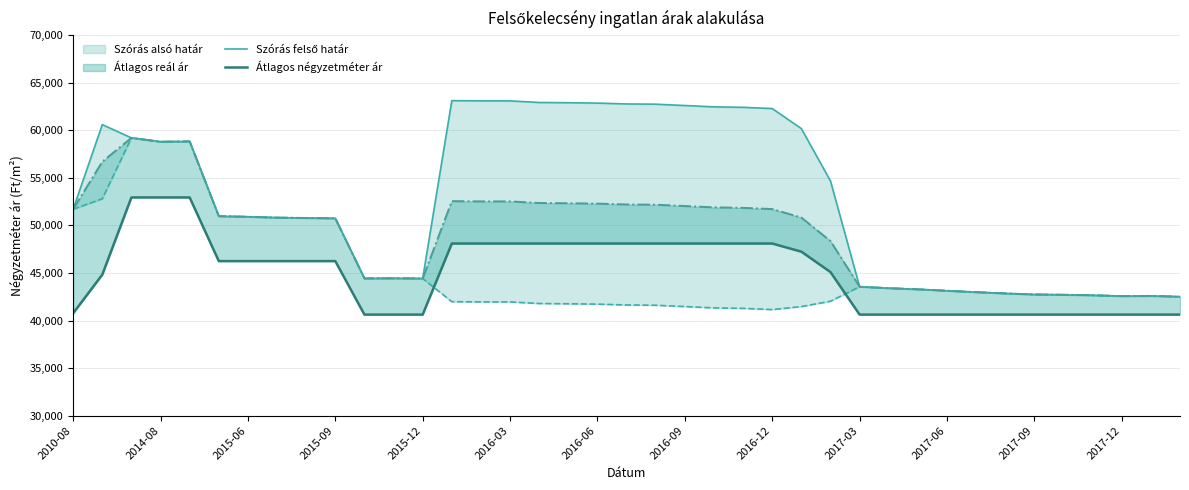

True or false: Szórás felső határ and Átlagos négyzetméter ár cross at least once.

False